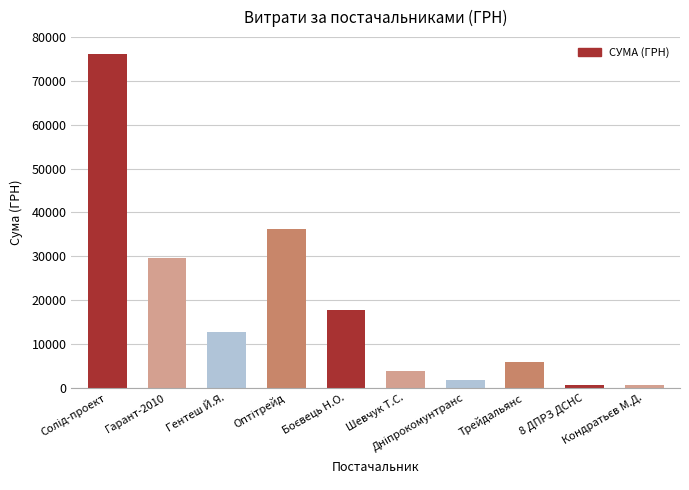

What is the difference between the maximum and minimum values?

75641.3